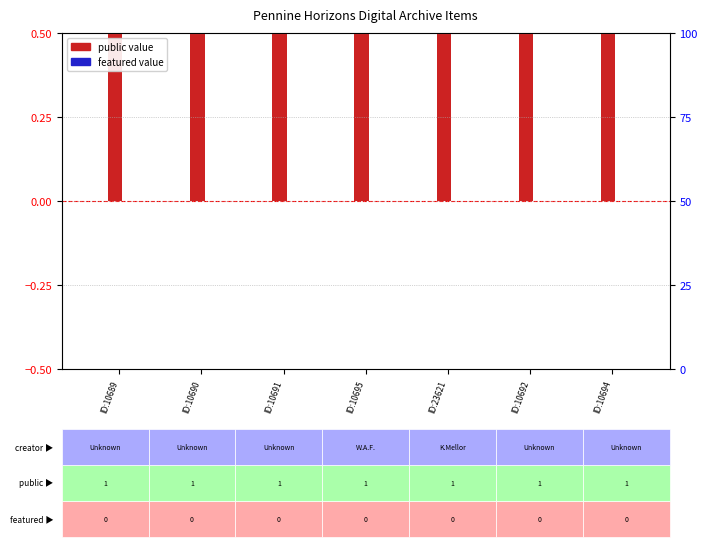

The value of public (shifted) at ID:10691 is 0.7. True or false?

False